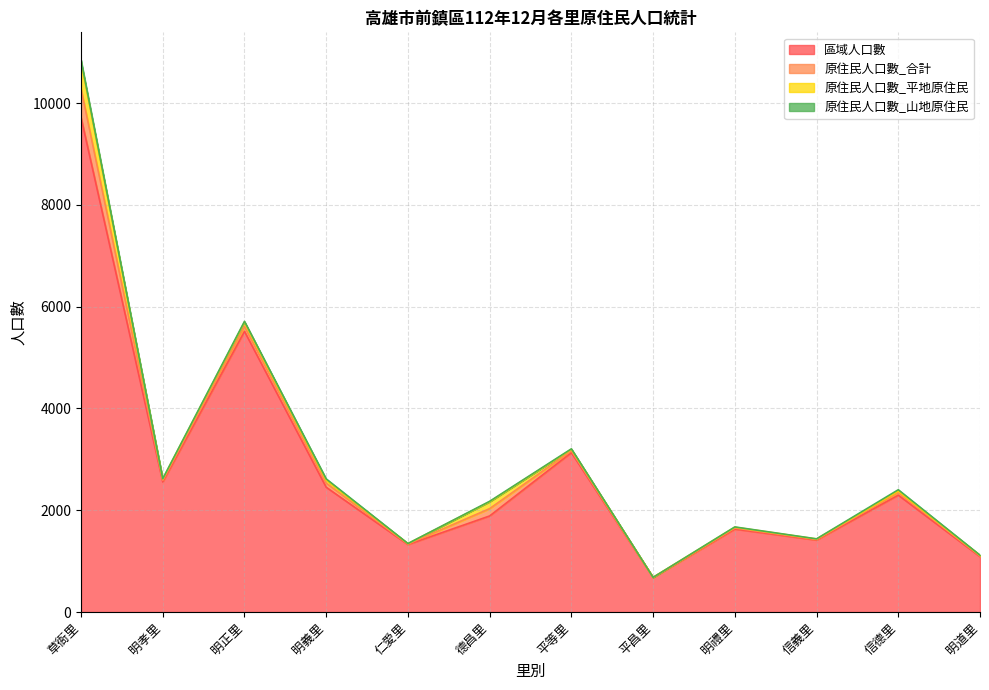

What is the difference between the second highest and minimum values in the 原住民人口數_平地原住民 series?

133